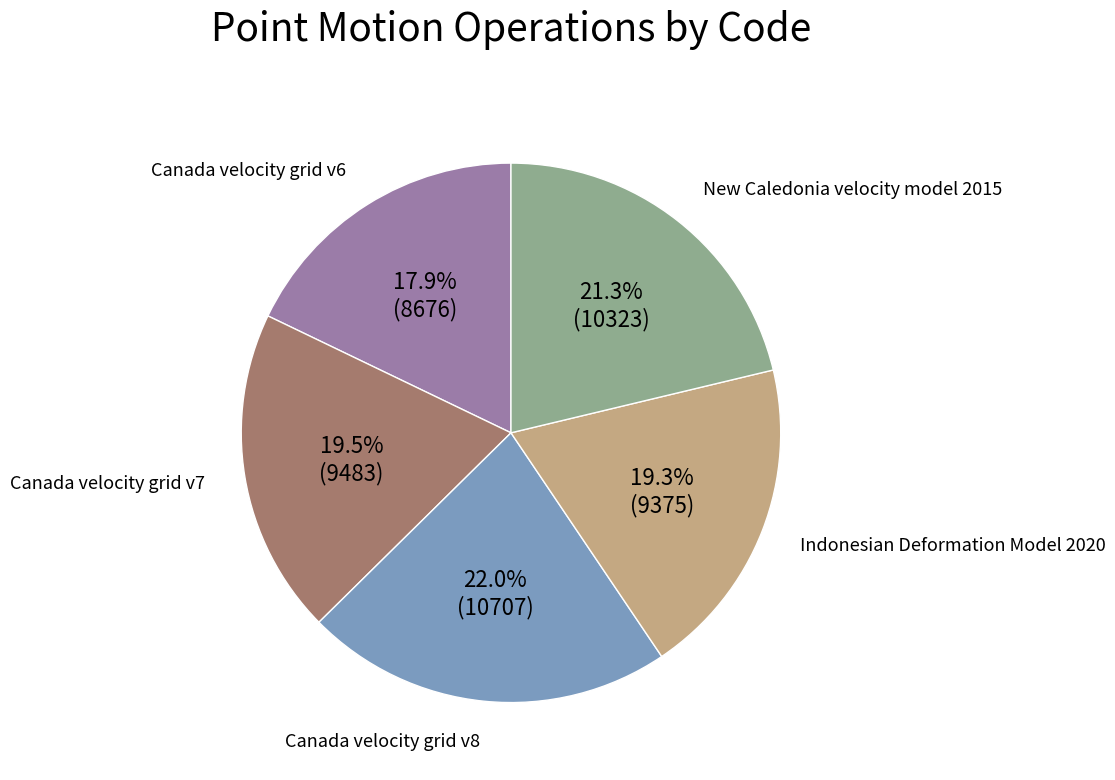

Between Indonesian Deformation Model 2020 and New Caledonia velocity model 2015, which is larger?

New Caledonia velocity model 2015